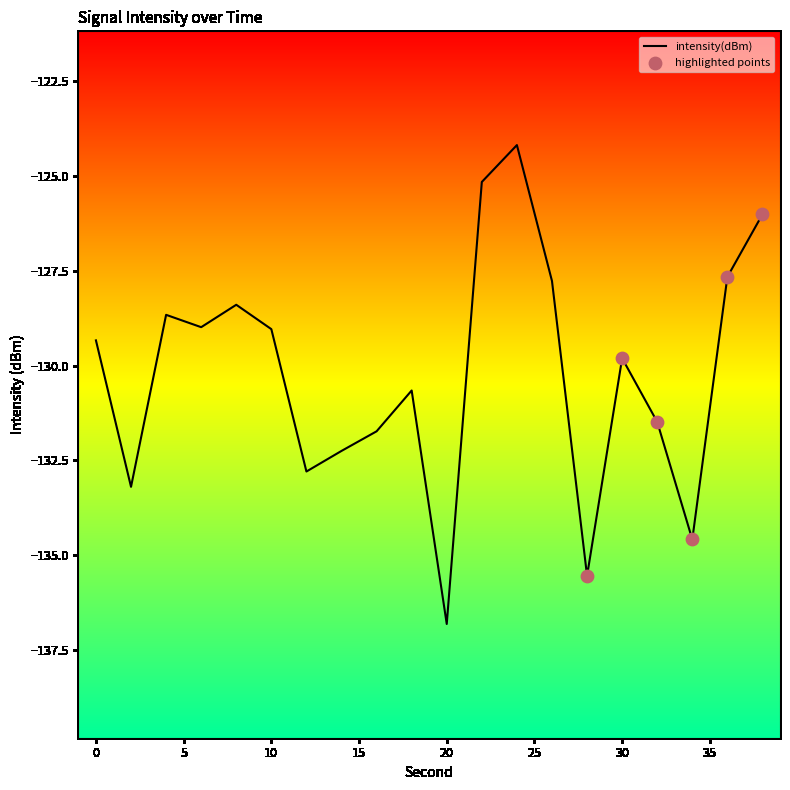

What is the minimum value shown in the chart?

-136.8